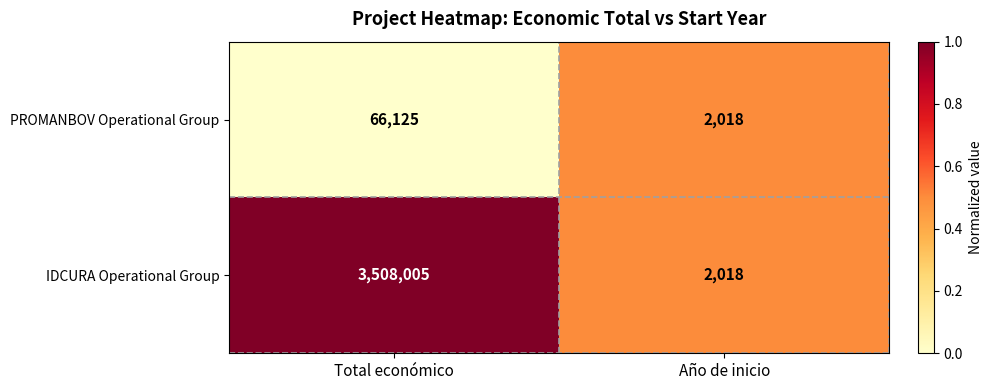

At which category is the sum across all series the highest?

Total económico